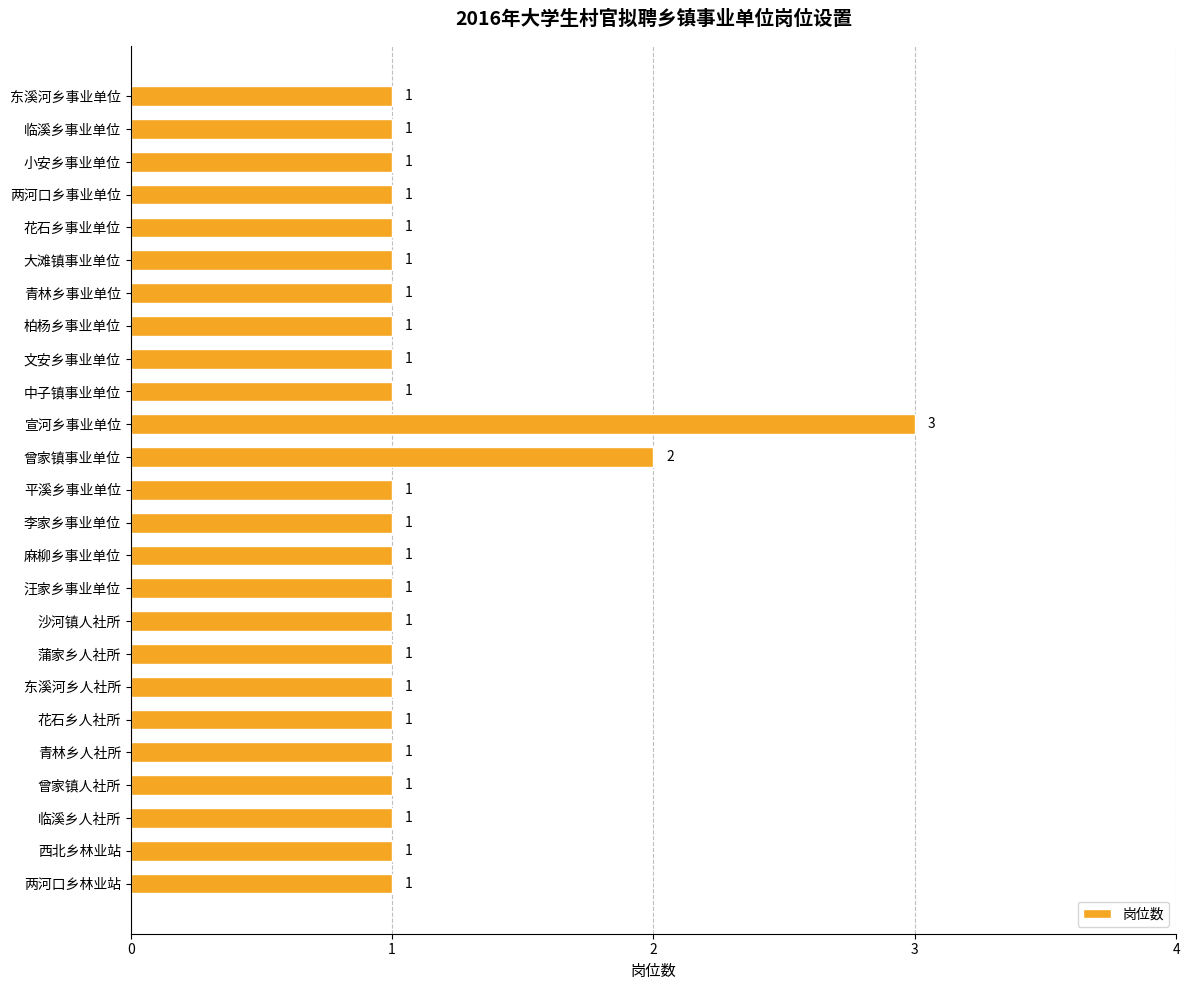

What is the difference between the maximum and minimum values?

2